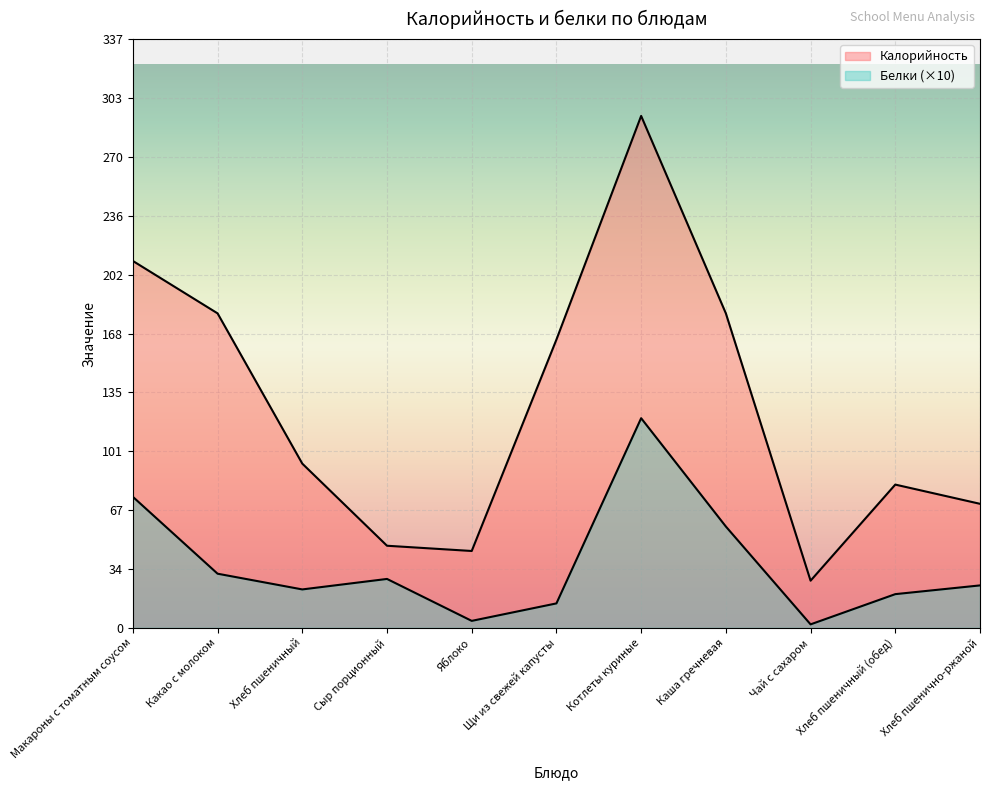

The Калорийность series shows 82.0 at Хлеб пшеничный (обед). True or false?

True